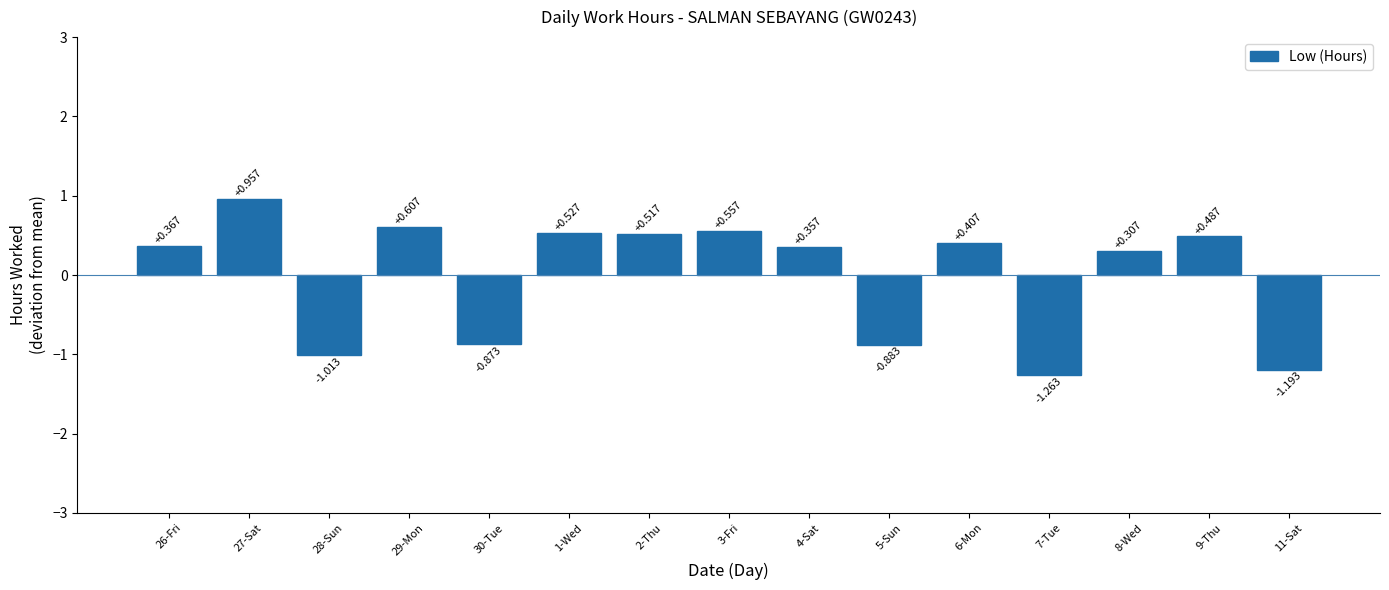

What is the sum of all values?

-0.1